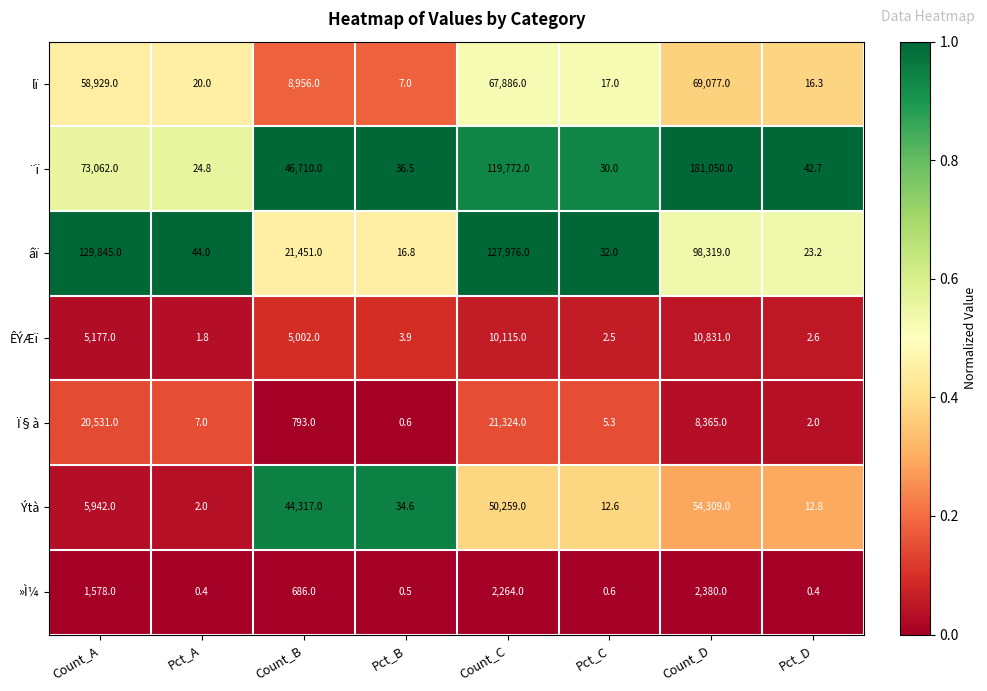

Rank the series at Pct_C from lowest to highest value.

»Ì¼, ÊÝÆï, Ï§à, Ýtà, lï, ¨ï, âï